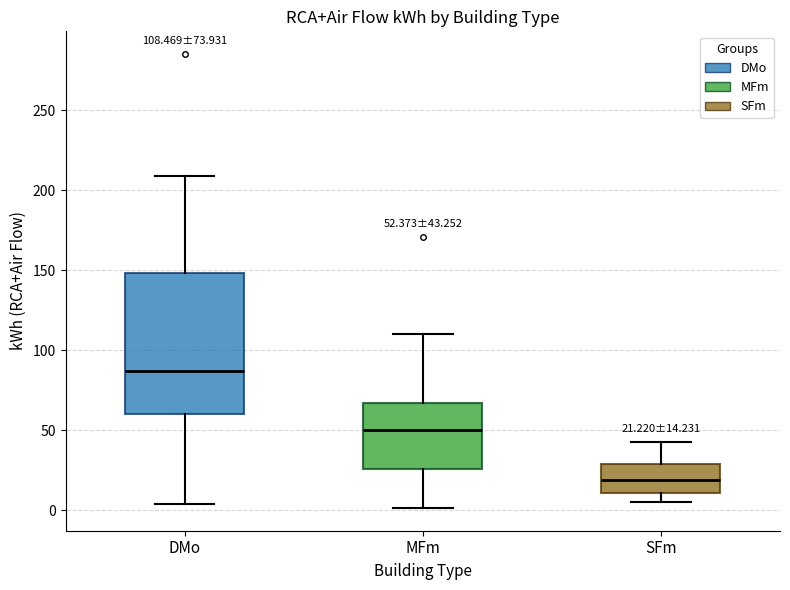

Which box has the highest median line?

DMo